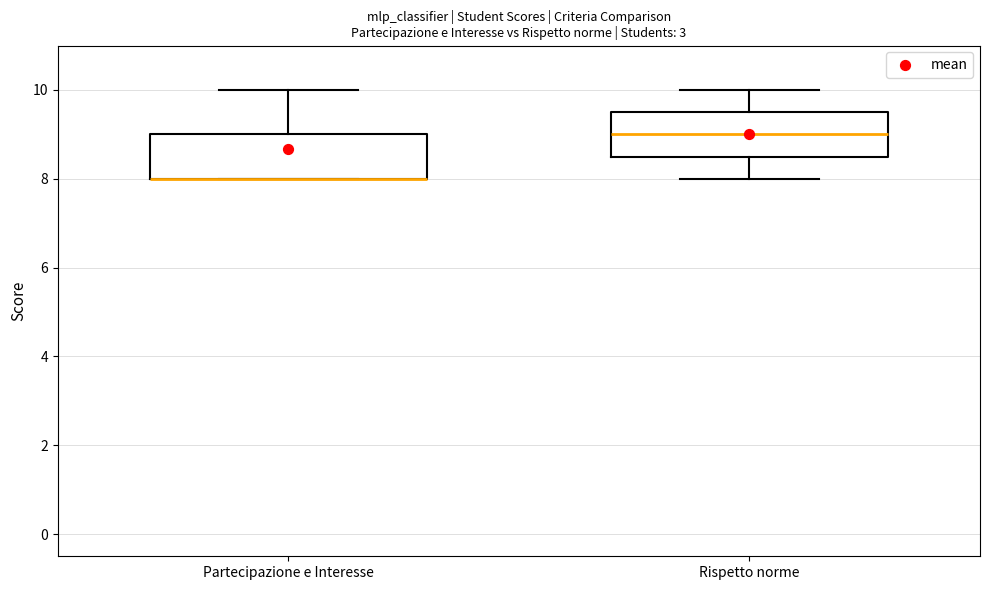

Reading left to right, transcribe this box plot: for each box, give where its median line is, the range the box spans, and where its two whiskers end, as read against the y-axis. The values are not printed on the chart, so give them approximately, as read against the axis.

Partecipazione e Interesse: median 8.0 (drawn on the box's lower edge), box 8.0 to 9.0, whiskers 8.0 to 10.0
Rispetto norme: median 9.0, box 8.6 to 9.6, whiskers 8.0 to 10.0